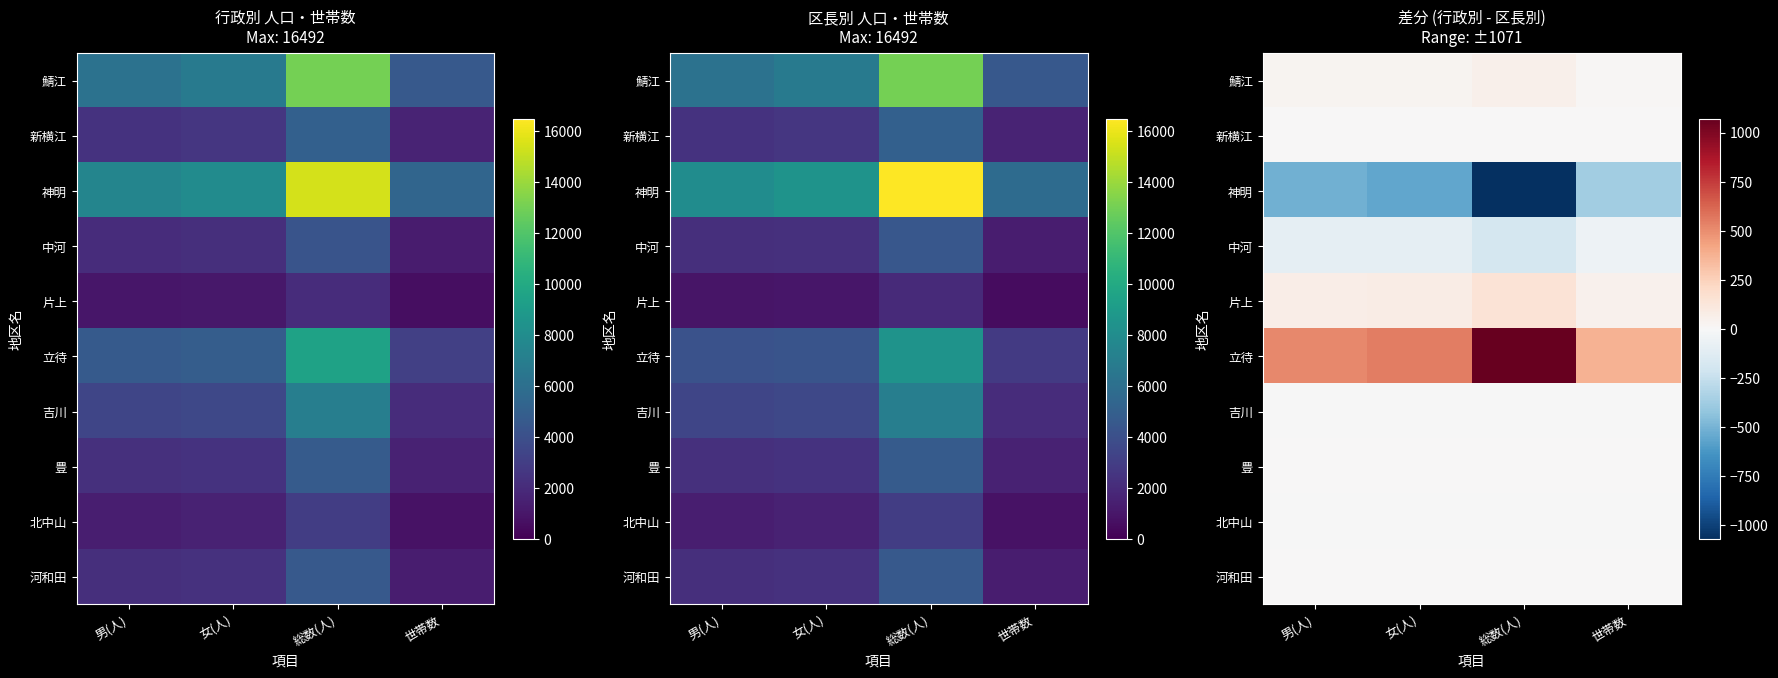

Which series changed the most between 男(人) and 世帯数?

神明